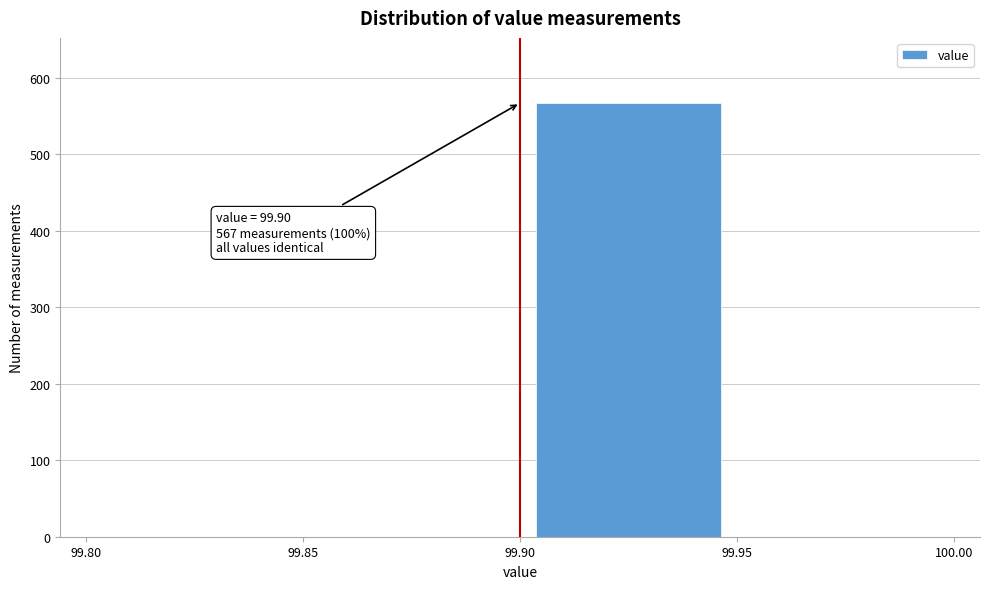

Which range on the x-axis has the tallest bar?

99.90 to 99.95